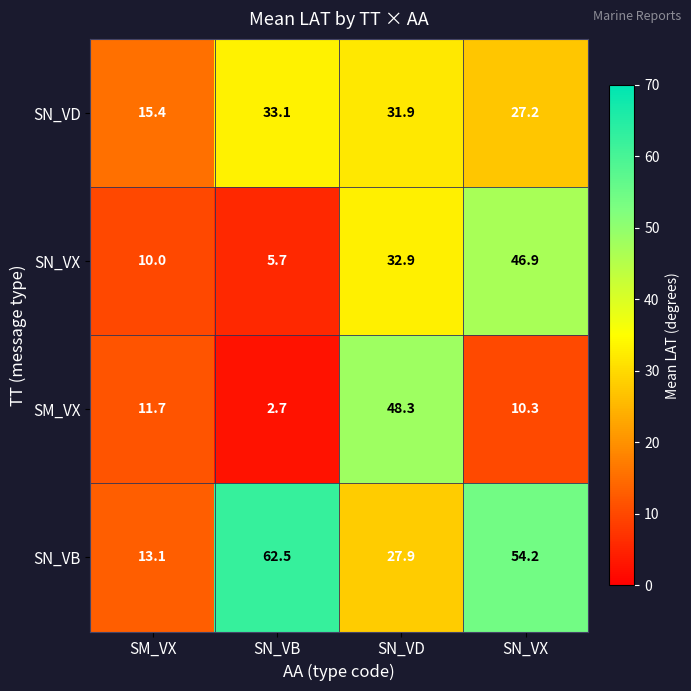

Which series changed the most between SM_VX and SN_VX?

SN_VB